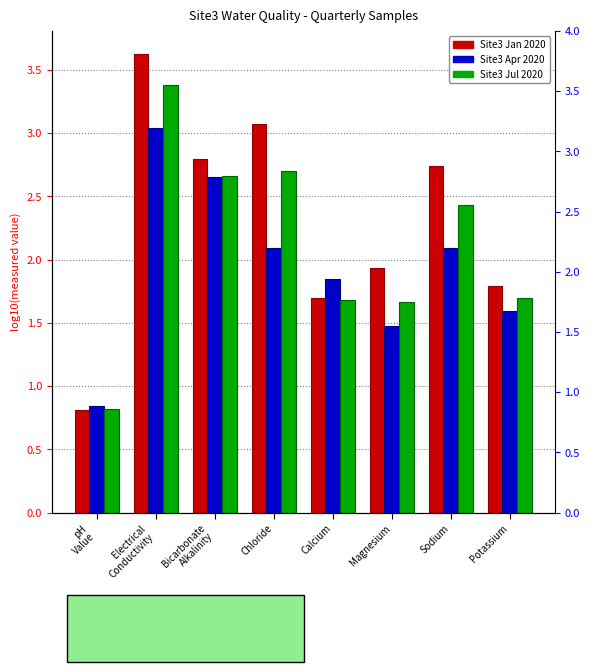

Which series changed the most between Electrical
Conductivity and Potassium?

Site3 Jan